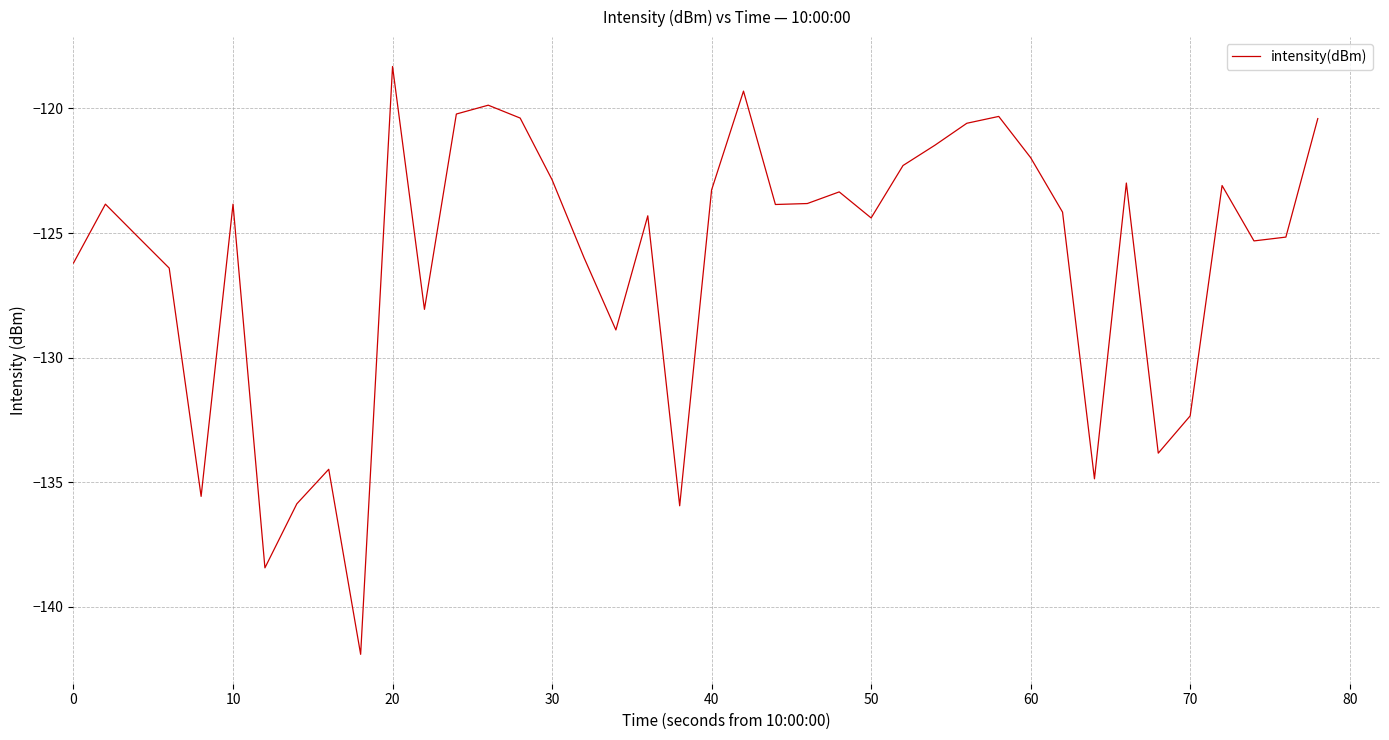

What is the difference between the maximum and minimum values?

23.6